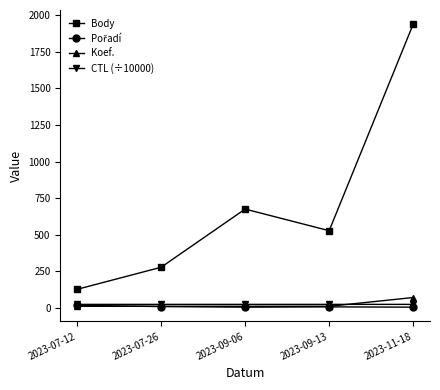

Does the chart have visible grid lines?

No